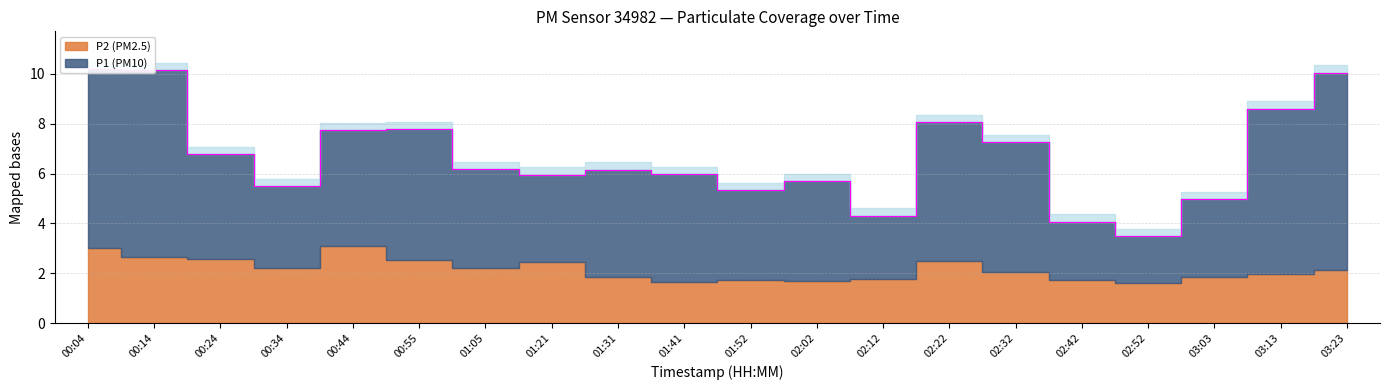

The chart shows a value of 9.5 at 01:05. True or false?

False